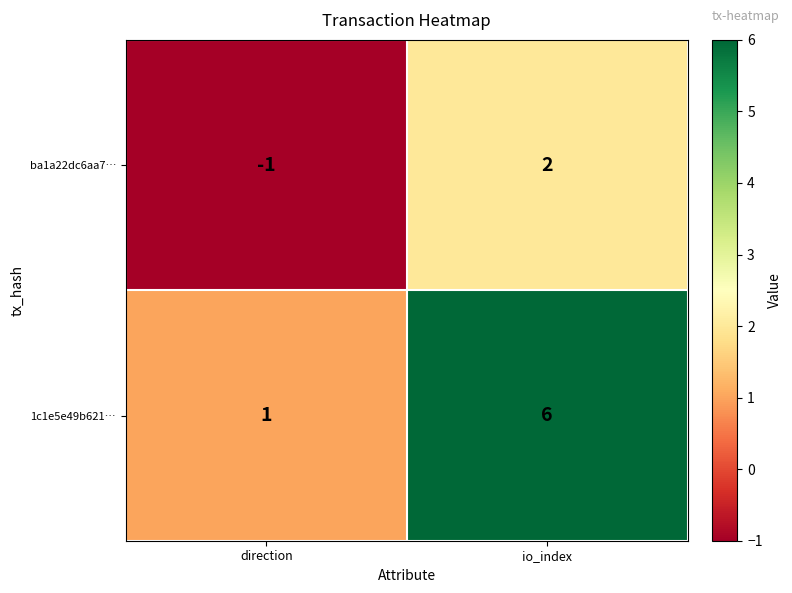

Reading left to right, transcribe all the data shown in this chart.

ba1a22dc6aa7…: direction=-1	io_index=2
1c1e5e49b621…: direction=1	io_index=6